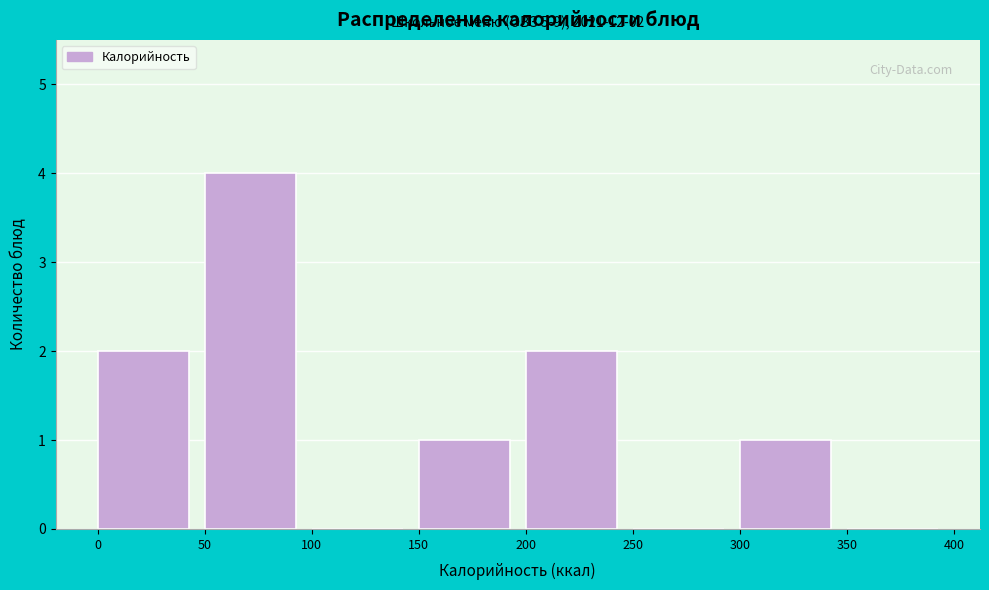

Which range on the x-axis has the tallest bar?

50 to 100